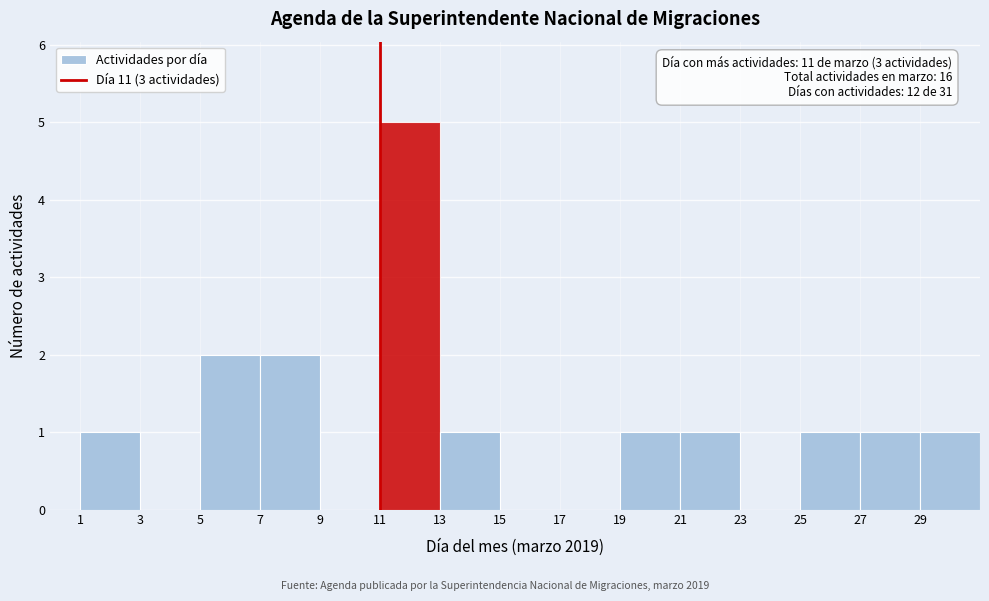

Which range on the x-axis has the tallest bar?

11 to 13